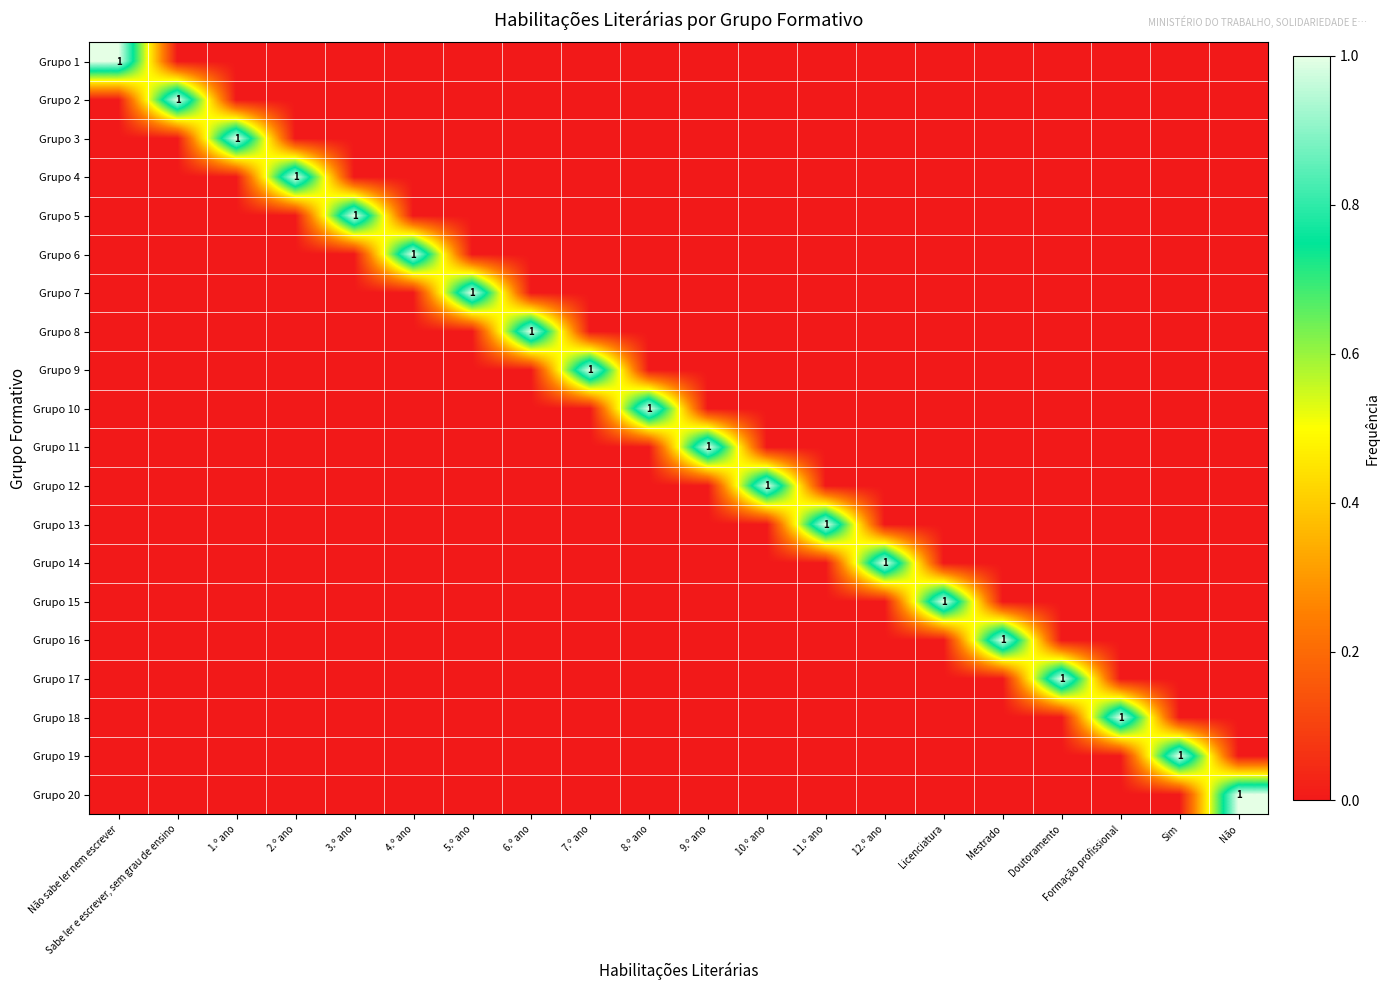

Is it true that Grupo 10 equals 0 at 10.º ano?

True